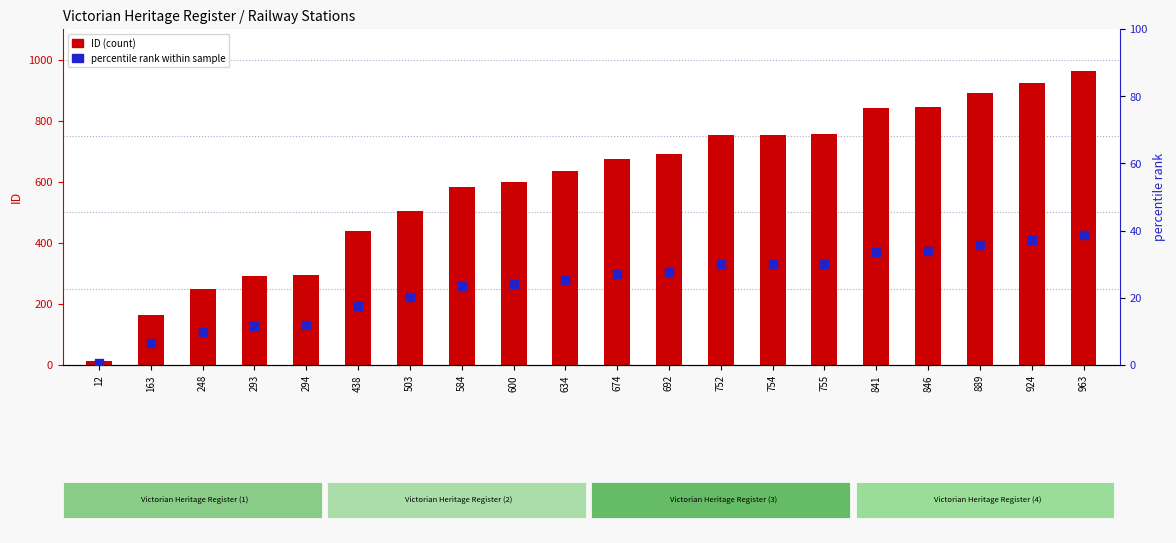

Which series reaches the maximum Y coordinate?

ID (count)